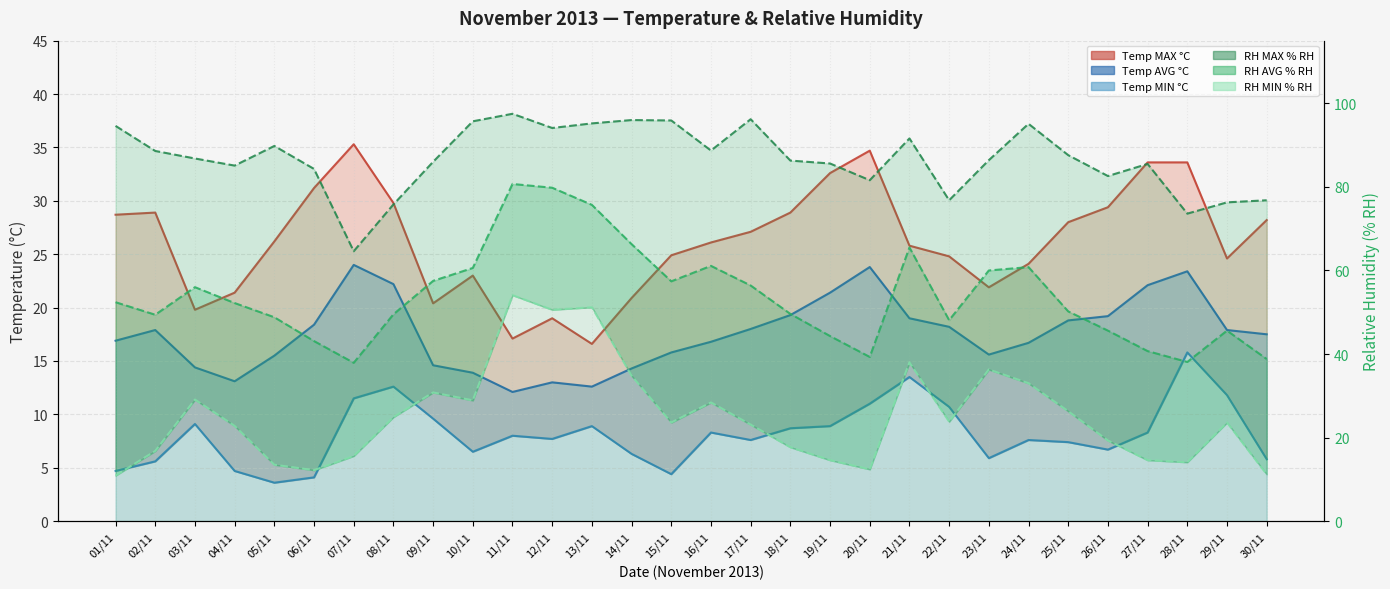

Where does the Temperature (MAX °C) series first go above 26?

01/11